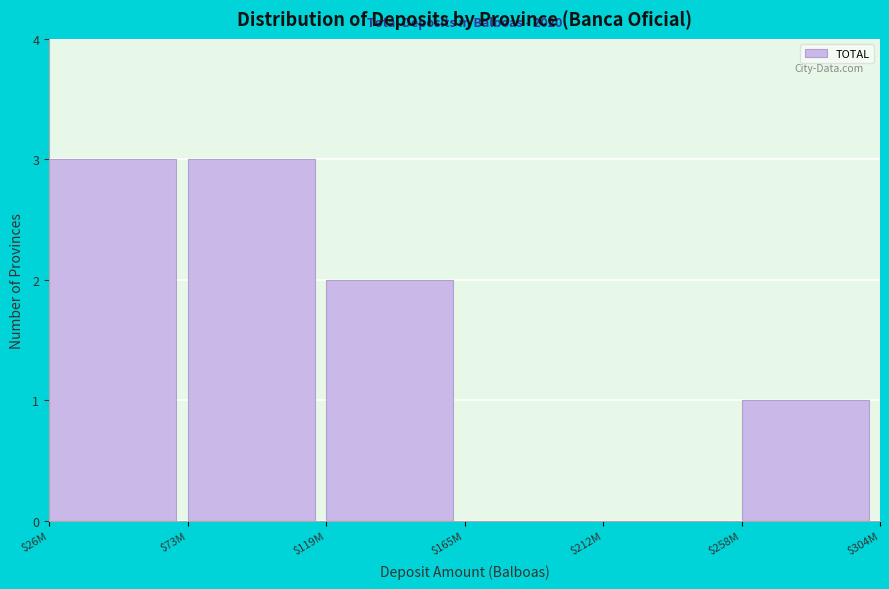

What is the sum of all values?

9